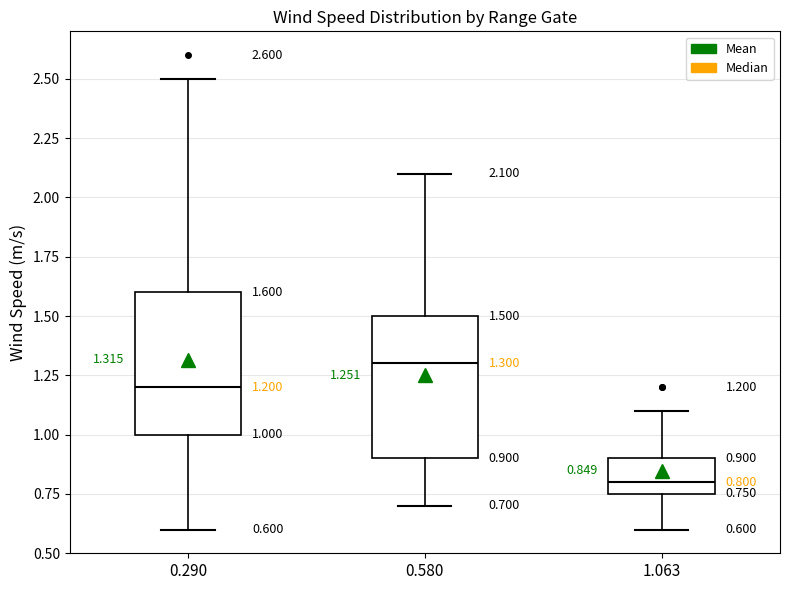

Which box has the highest median line?

0.580